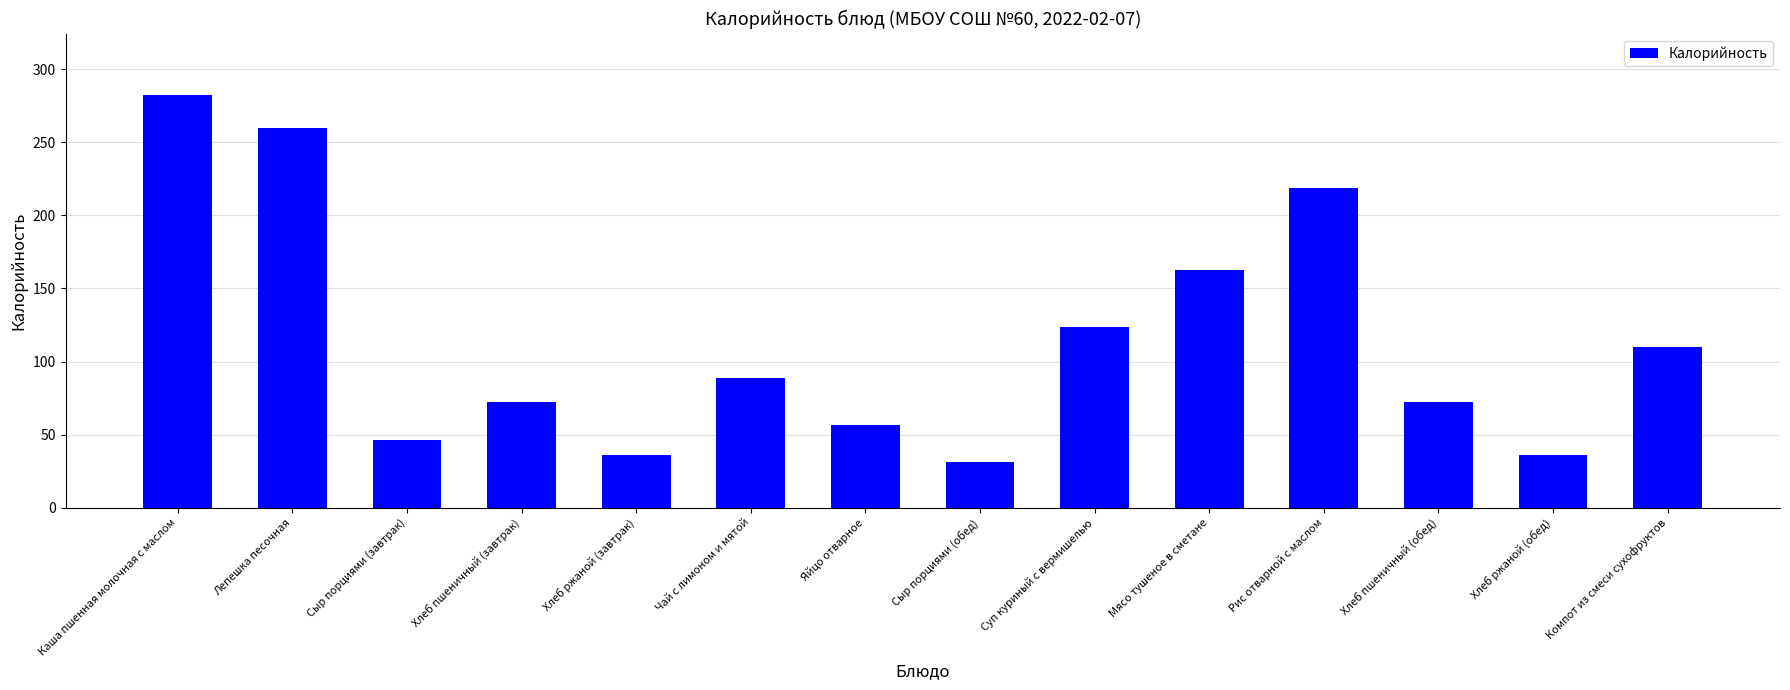

What is the maximum value shown in the chart?

282.2